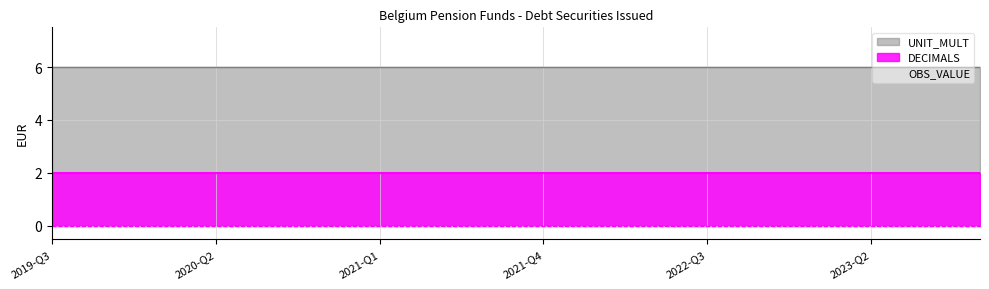

How many lines are shown in the chart?

3